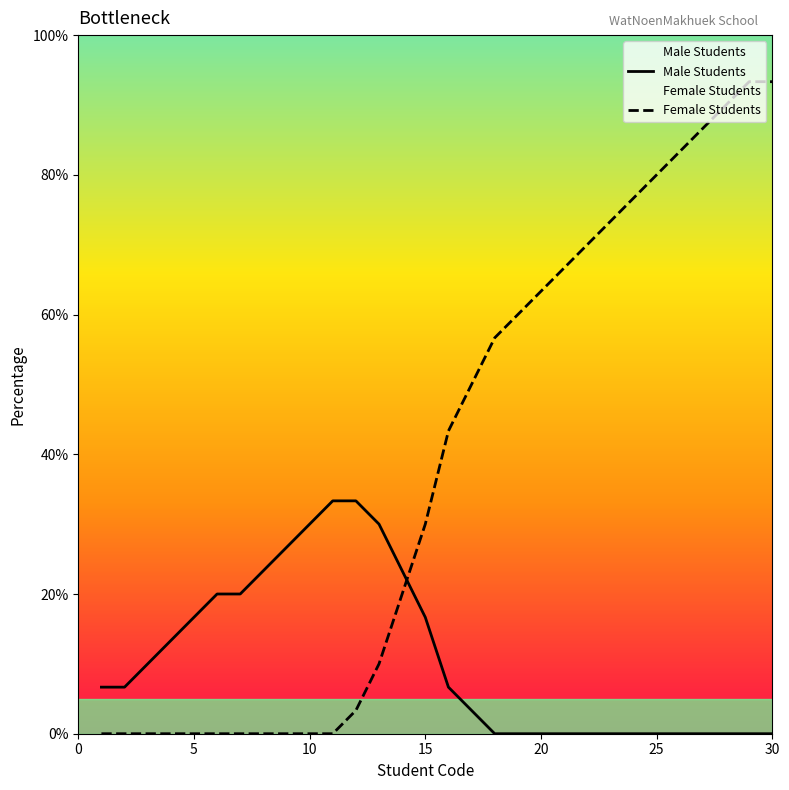

Which series has the widest spread of values?

Female Students